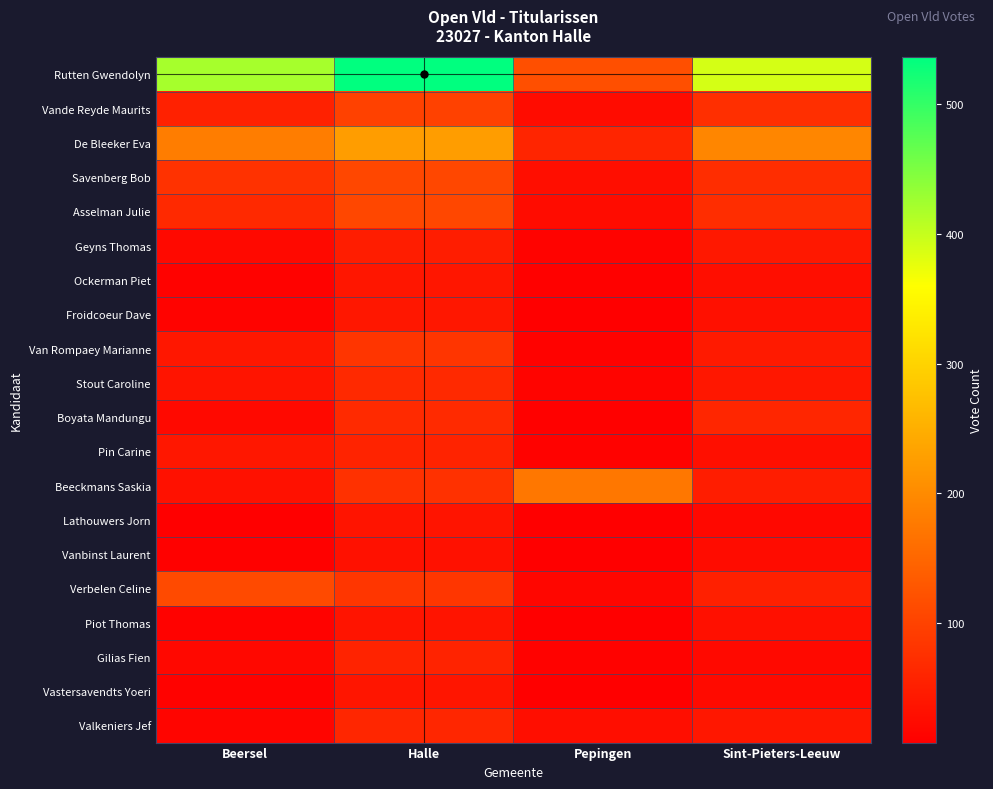

Between Pepingen and Sint-Pieters-Leeuw, which is larger?

Sint-Pieters-Leeuw